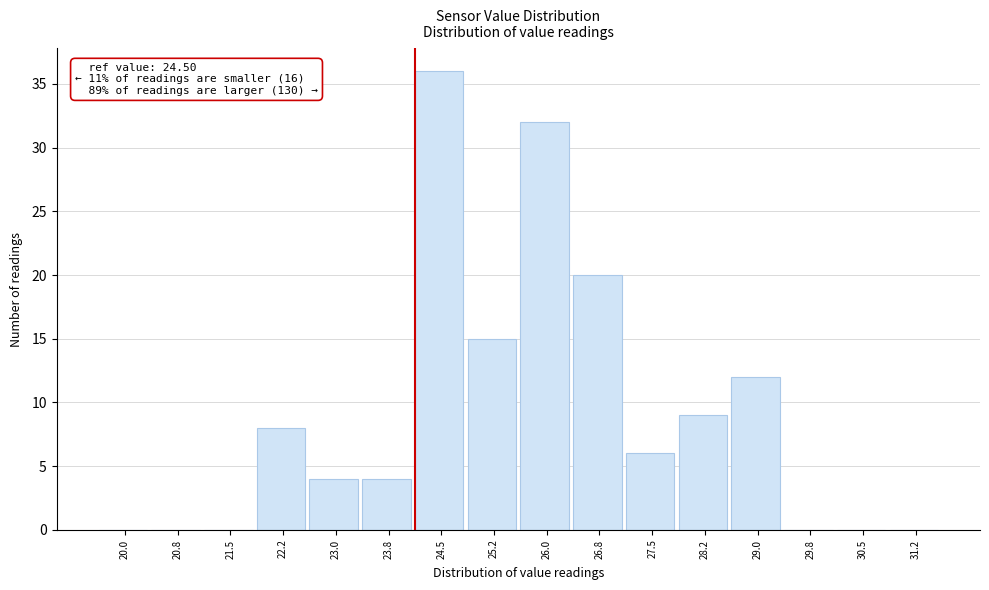

Reading left to right, transcribe all the data shown in this chart.

20.0=0	20.8=0	21.5=0	22.2=8	23.0=4	23.8=4	24.5=36	25.2=15	26.0=32	26.8=20	27.5=6	28.2=9	29.0=12	29.8=0	30.5=0	31.2=0